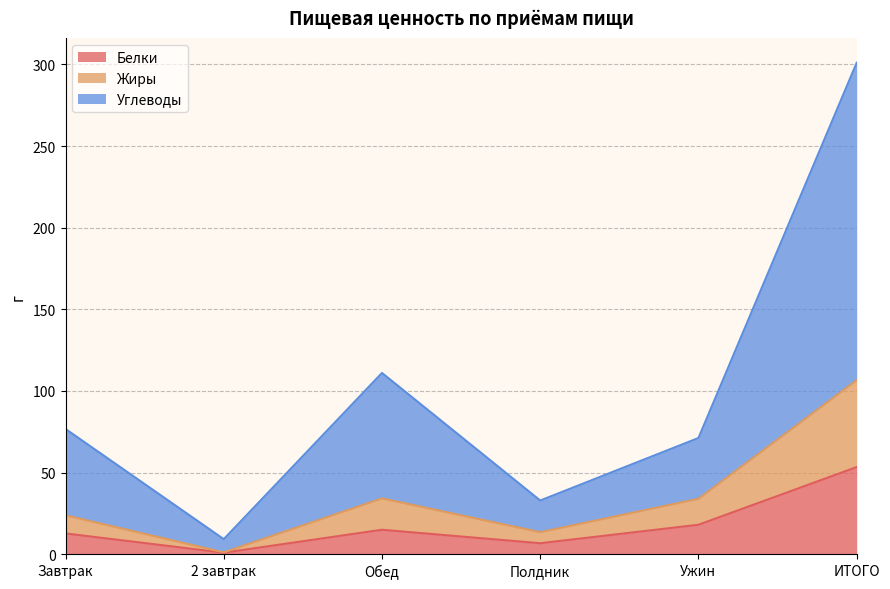

What is the label of the 6th point from the right?

Завтрак